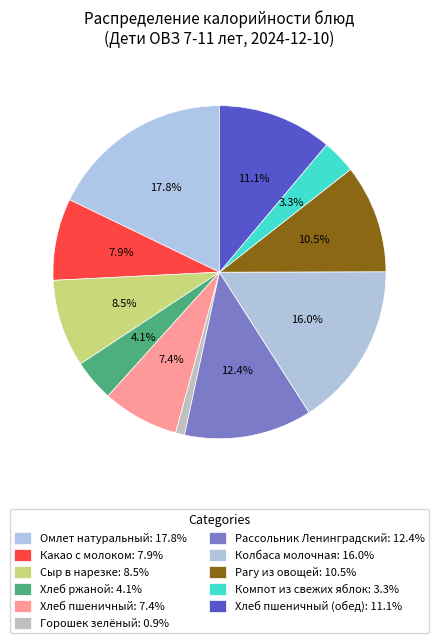

How many segments does this pie chart have?

11